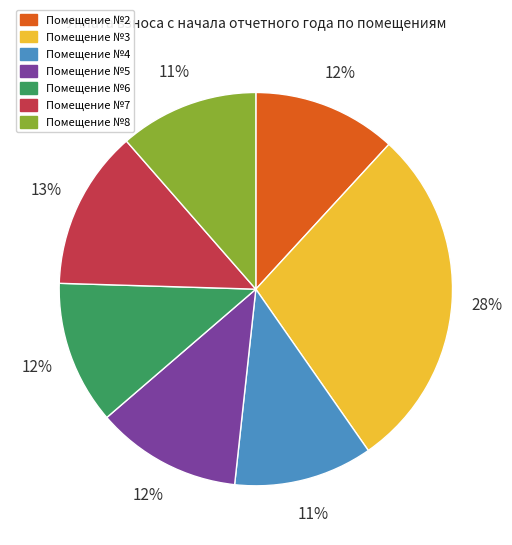

Is there a majority slice in this chart?

No